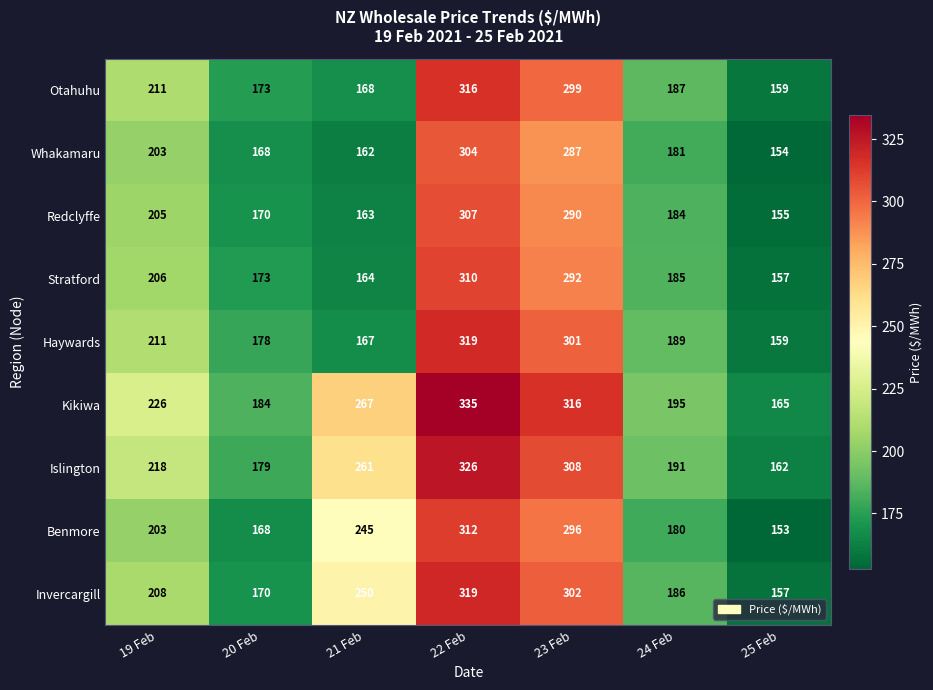

What is the sum of the Otahuhu values at 20 Feb and 21 Feb?

341